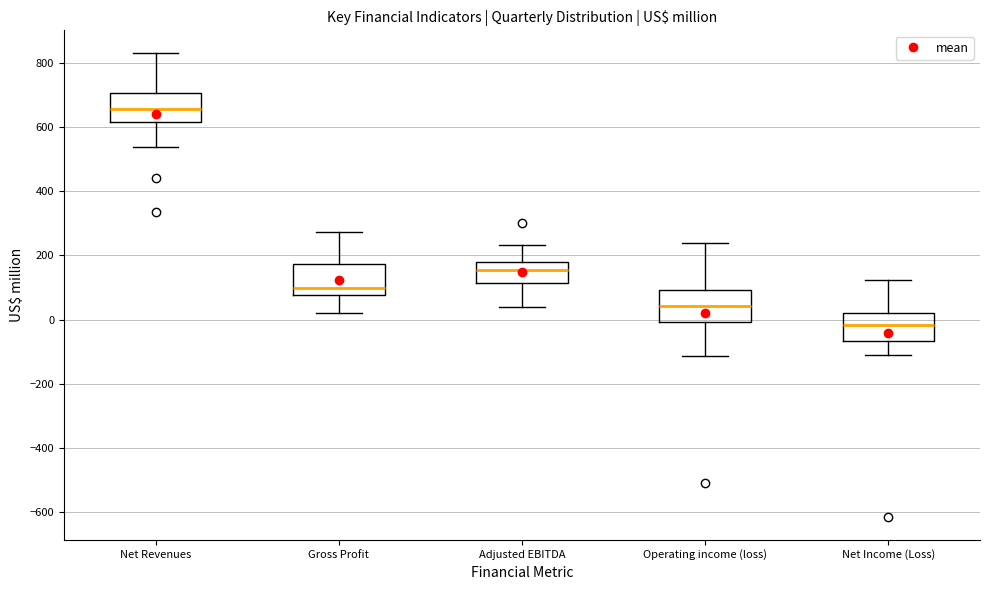

Which box has the lowest median line?

Net Income (Loss)